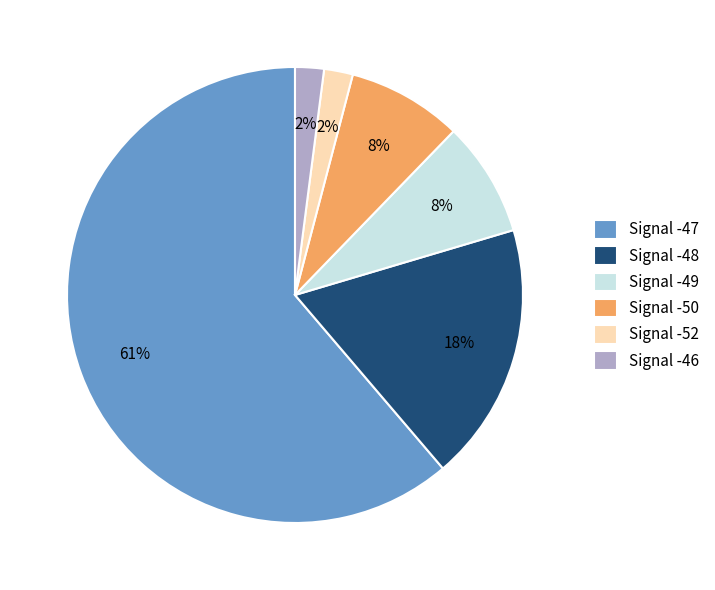

What is the largest slice in the pie chart?

Signal -47